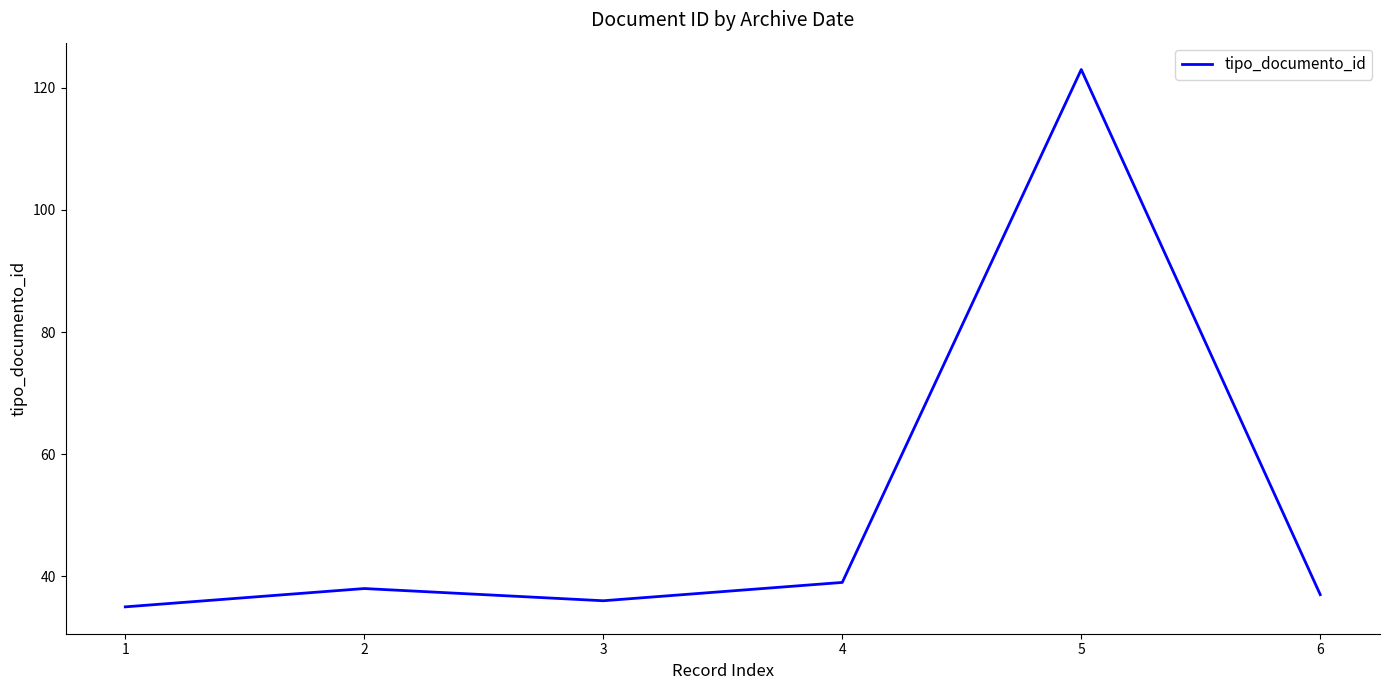

What is the approximate value at 3?

36